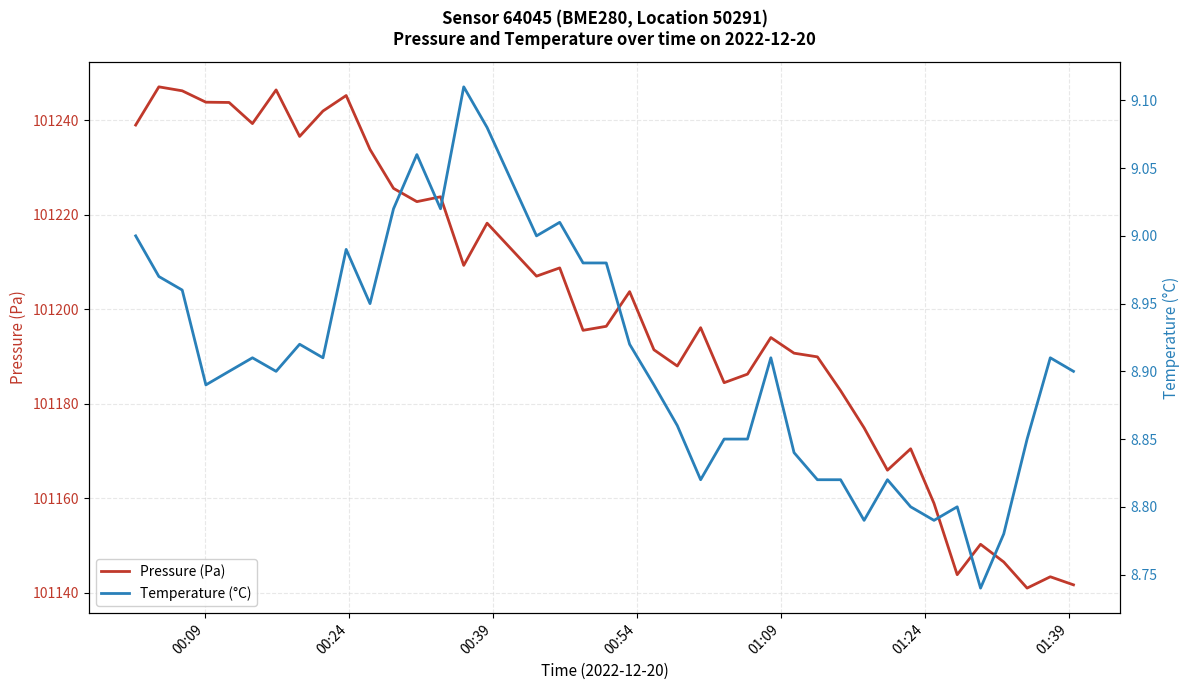

What is the value of the Temperature (°C) point at the 7th from the left?

8.9